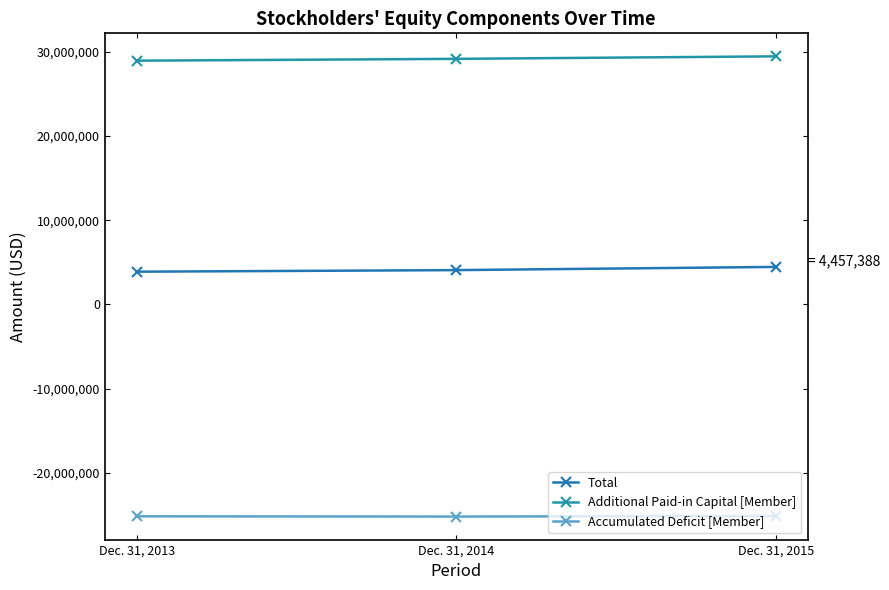

Which category has the lowest value in the Accumulated Deficit [Member] series?

Dec. 31, 2014